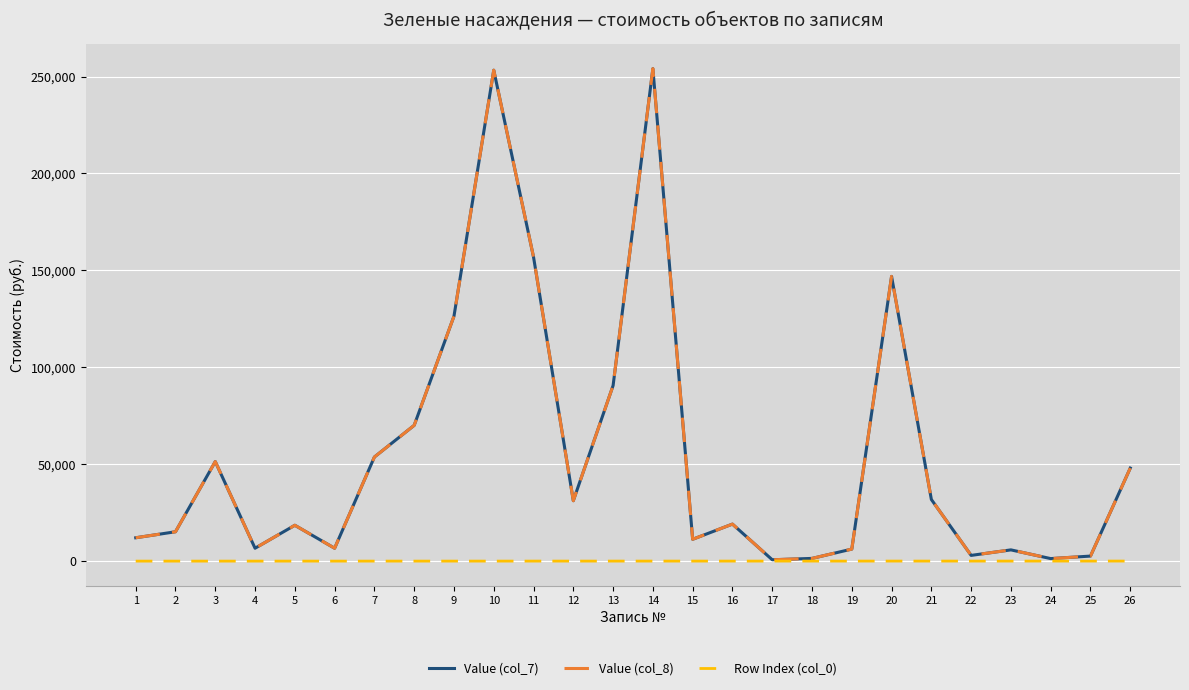

List the labels in order of Value (col_8) value, largest first.

14, 10, 11, 20, 9, 13, 8, 7, 3, 26, 21, 12, 16, 5, 2, 1, 15, 4, 6, 19, 23, 22, 25, 18, 24, 17